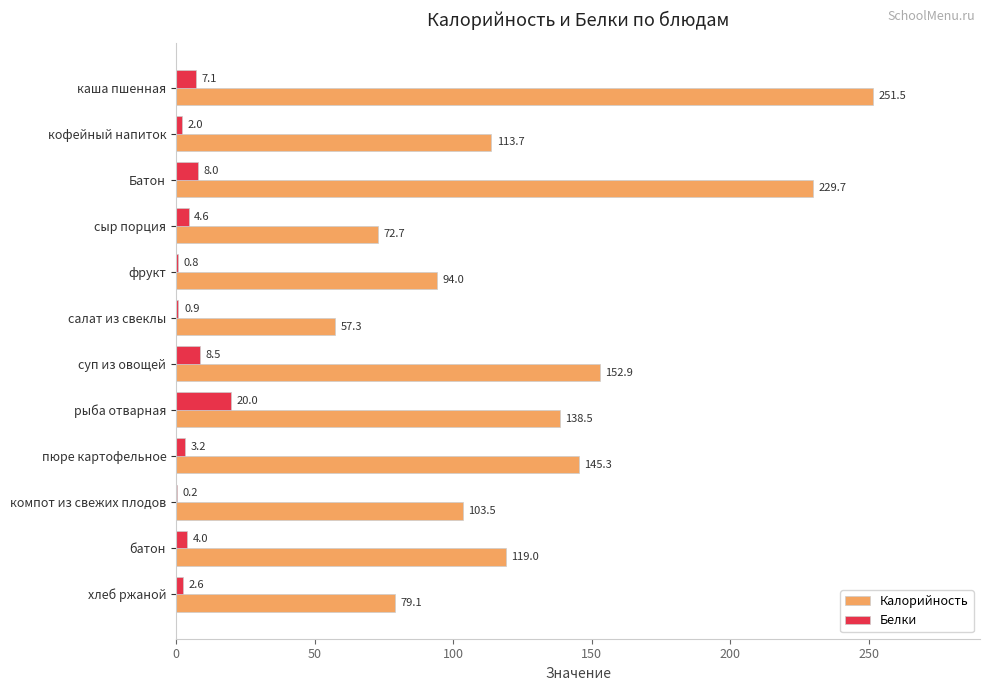

What is the greatest value displayed?

251.5